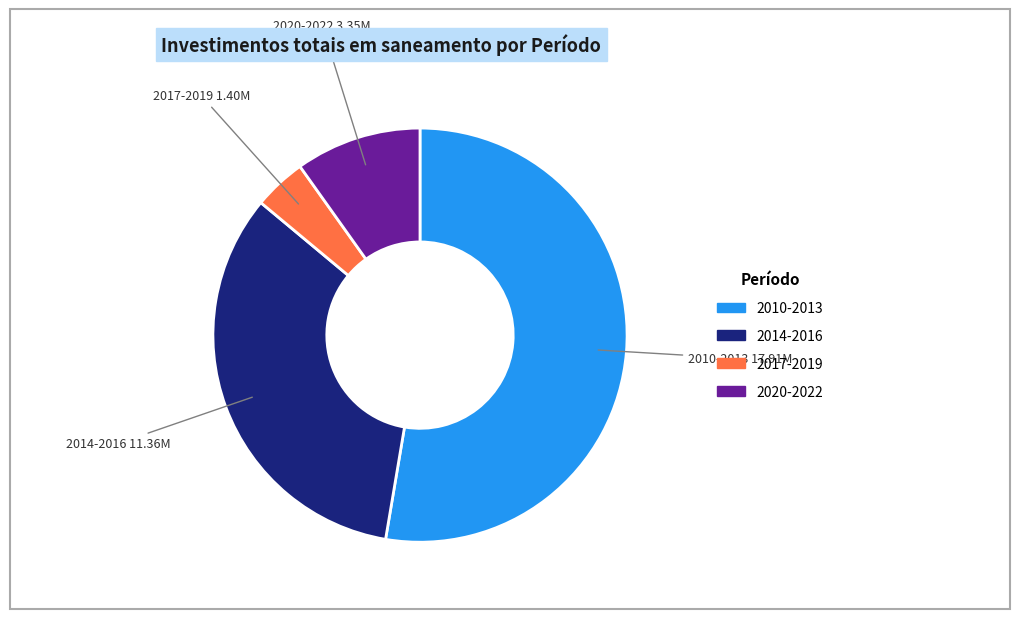

Is there any slice that represents more than half of the pie?

Yes